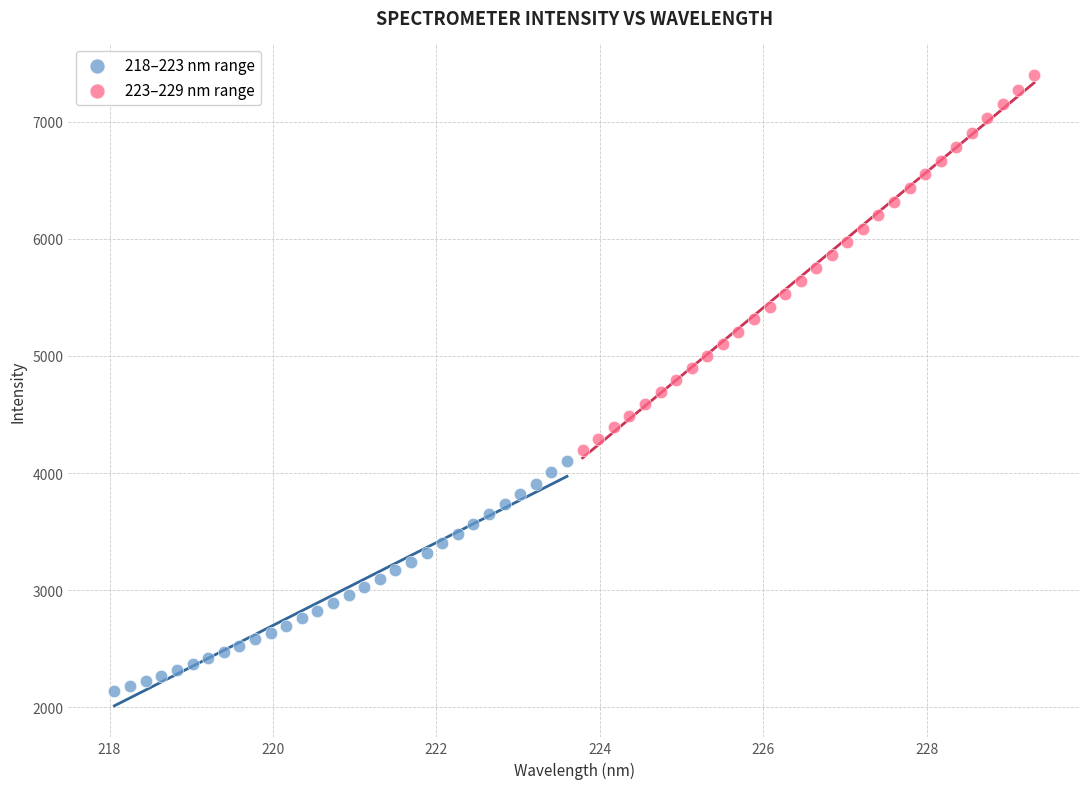

Which series contains the lowest Y value?

218–223 nm range